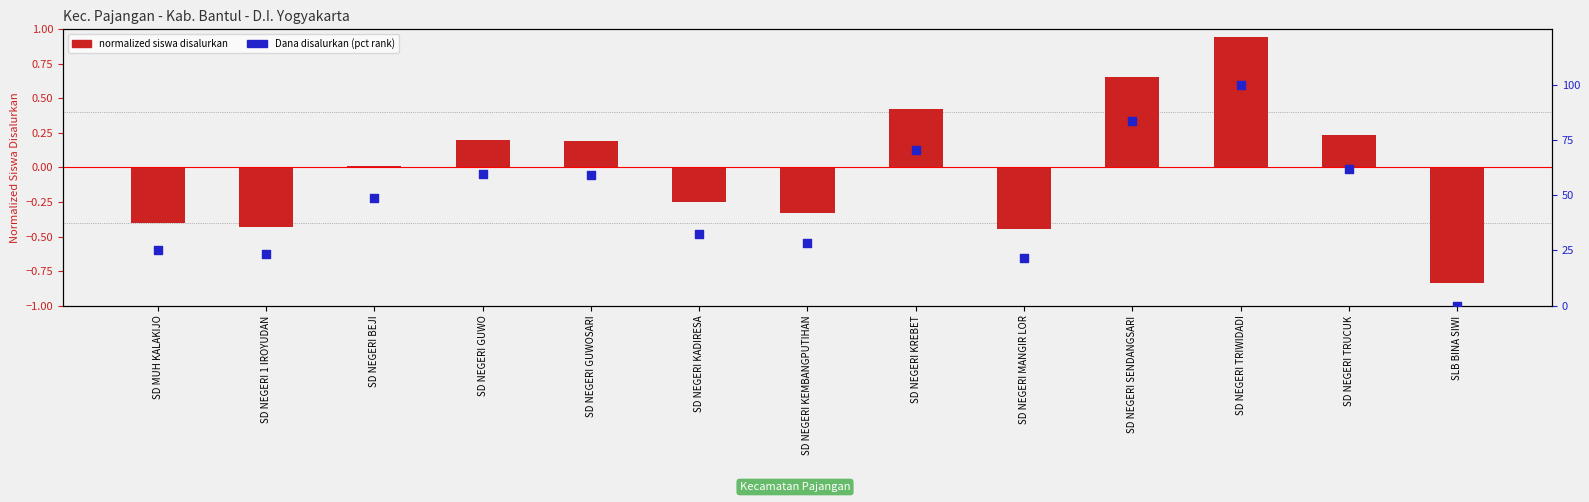

At how many categories does at least one series exceed 4?

12